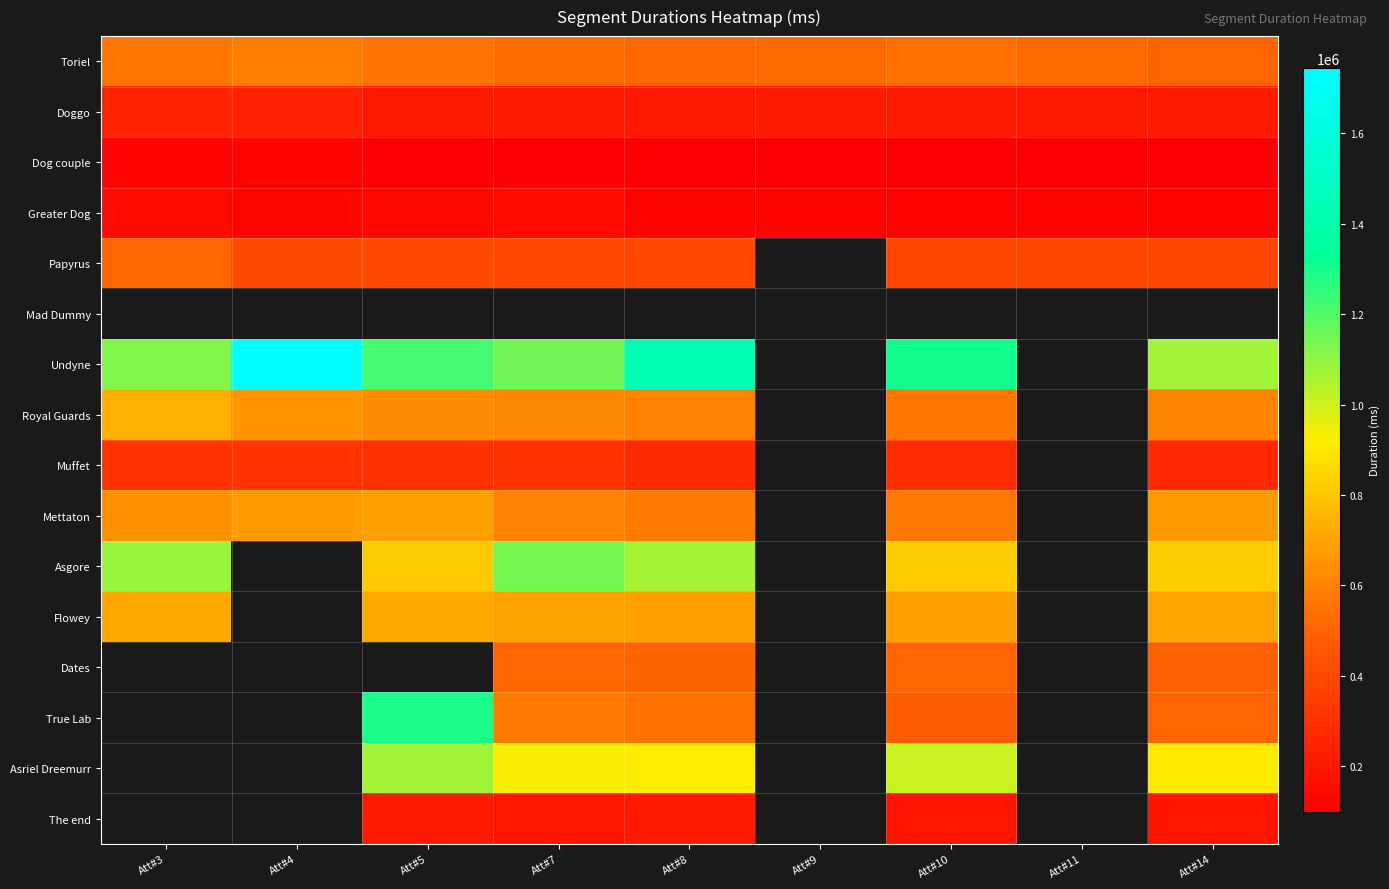

How many values in the Mettaton series are below 673102?

4